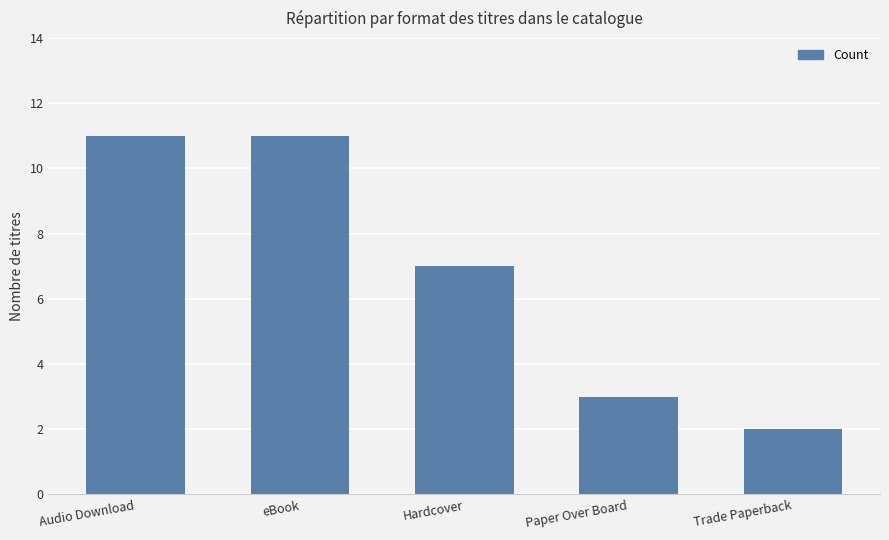

At which label is the value closest to 6?

Hardcover